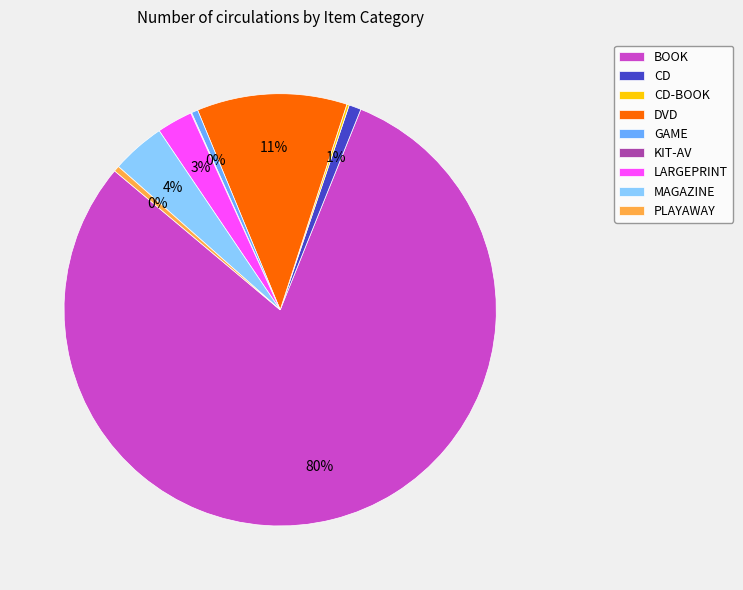

Is it true that CD is 11% of the pie?

False